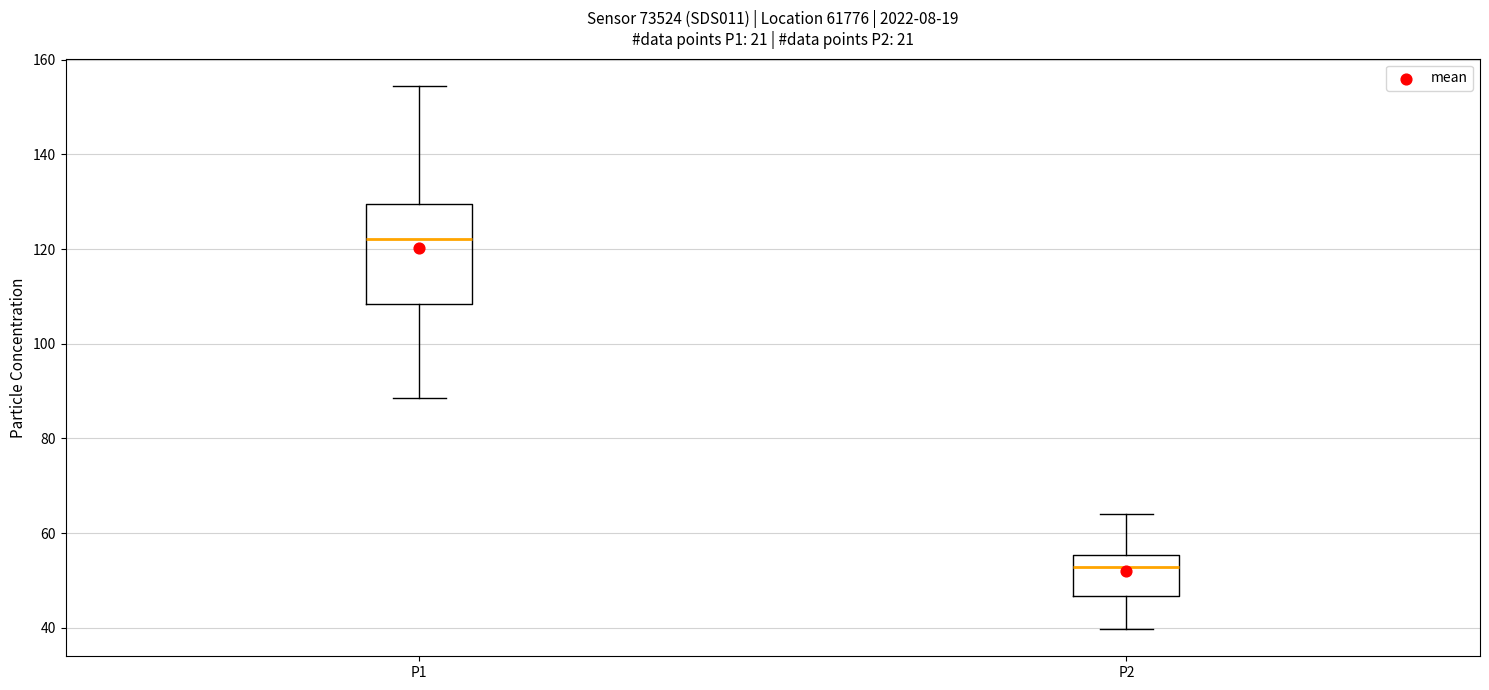

Comparing the boxes themselves (not the whiskers), which one is the tallest?

P1